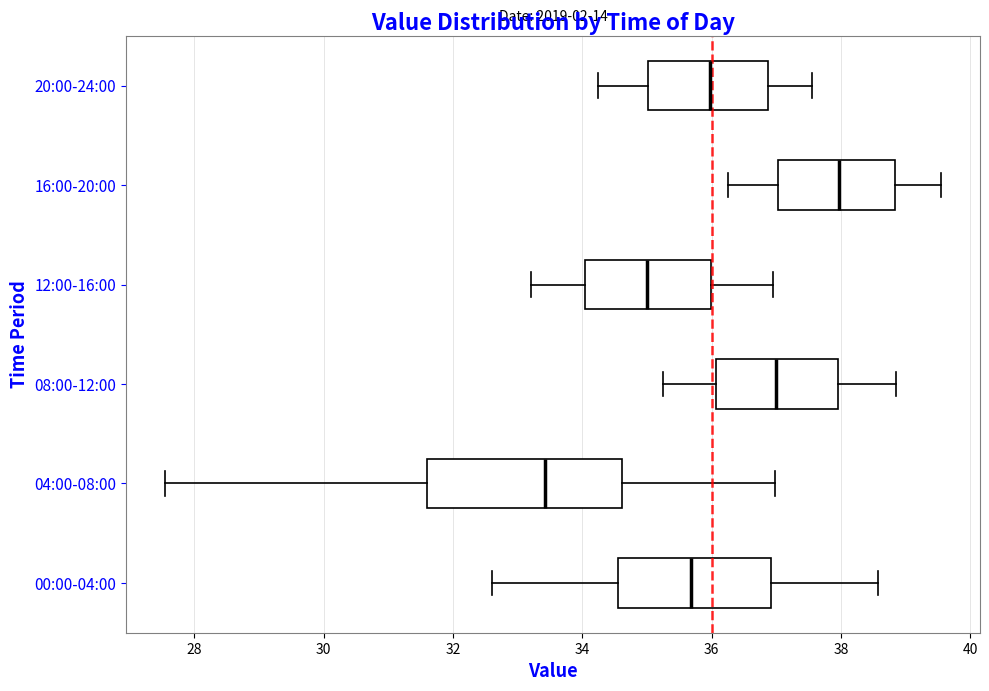

Which box has the furthest to the right median line?

16:00-20:00